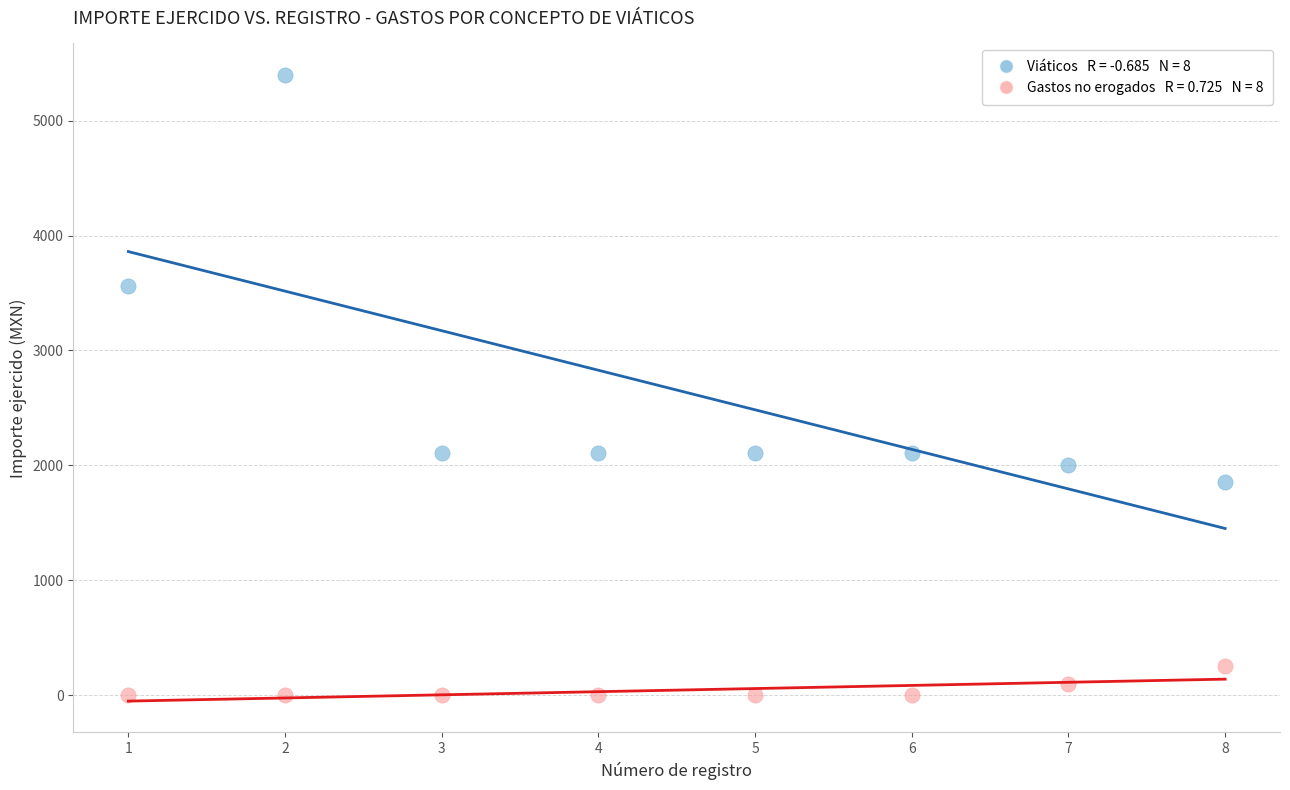

Across all data points, what is the range of X values (max minus min)?

7.0